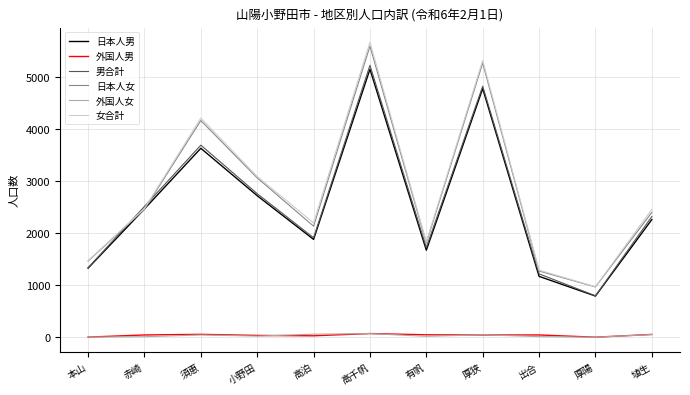

True or false: 男合計 and 外国人男 cross at least once.

False